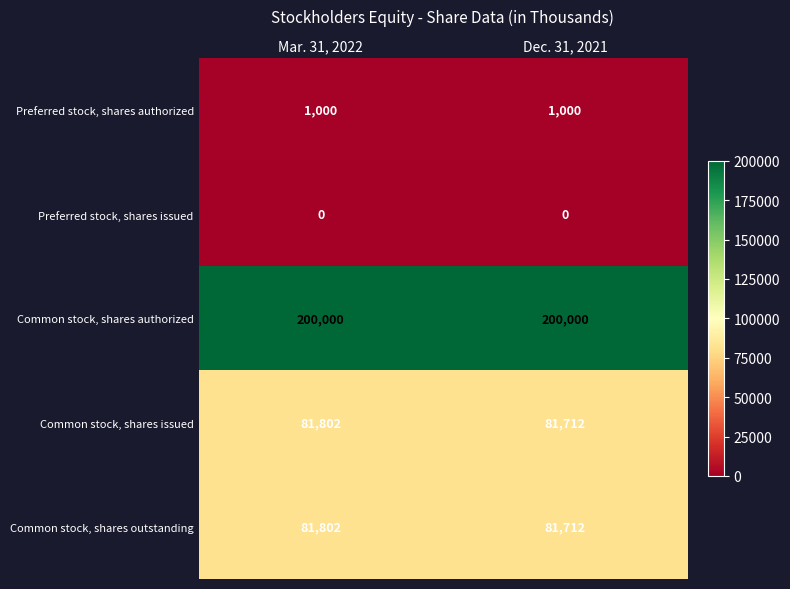

Rank the categories by Common stock, shares issued value from highest to lowest.

Mar. 31, 2022, Dec. 31, 2021